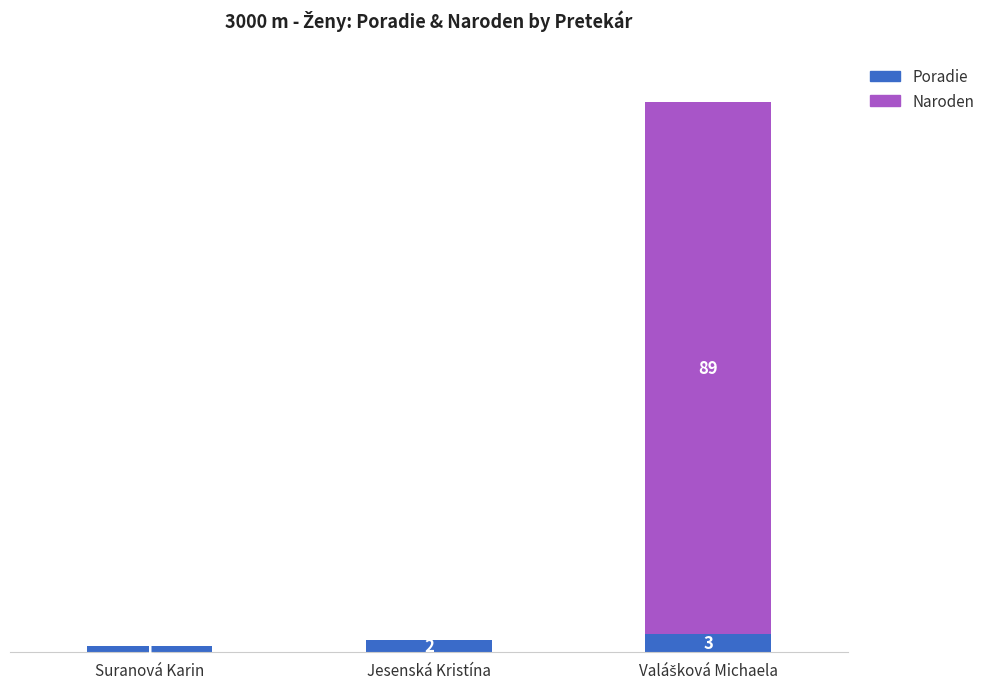

Where is Poradie nearest to the value 2?

Jesenská Kristína